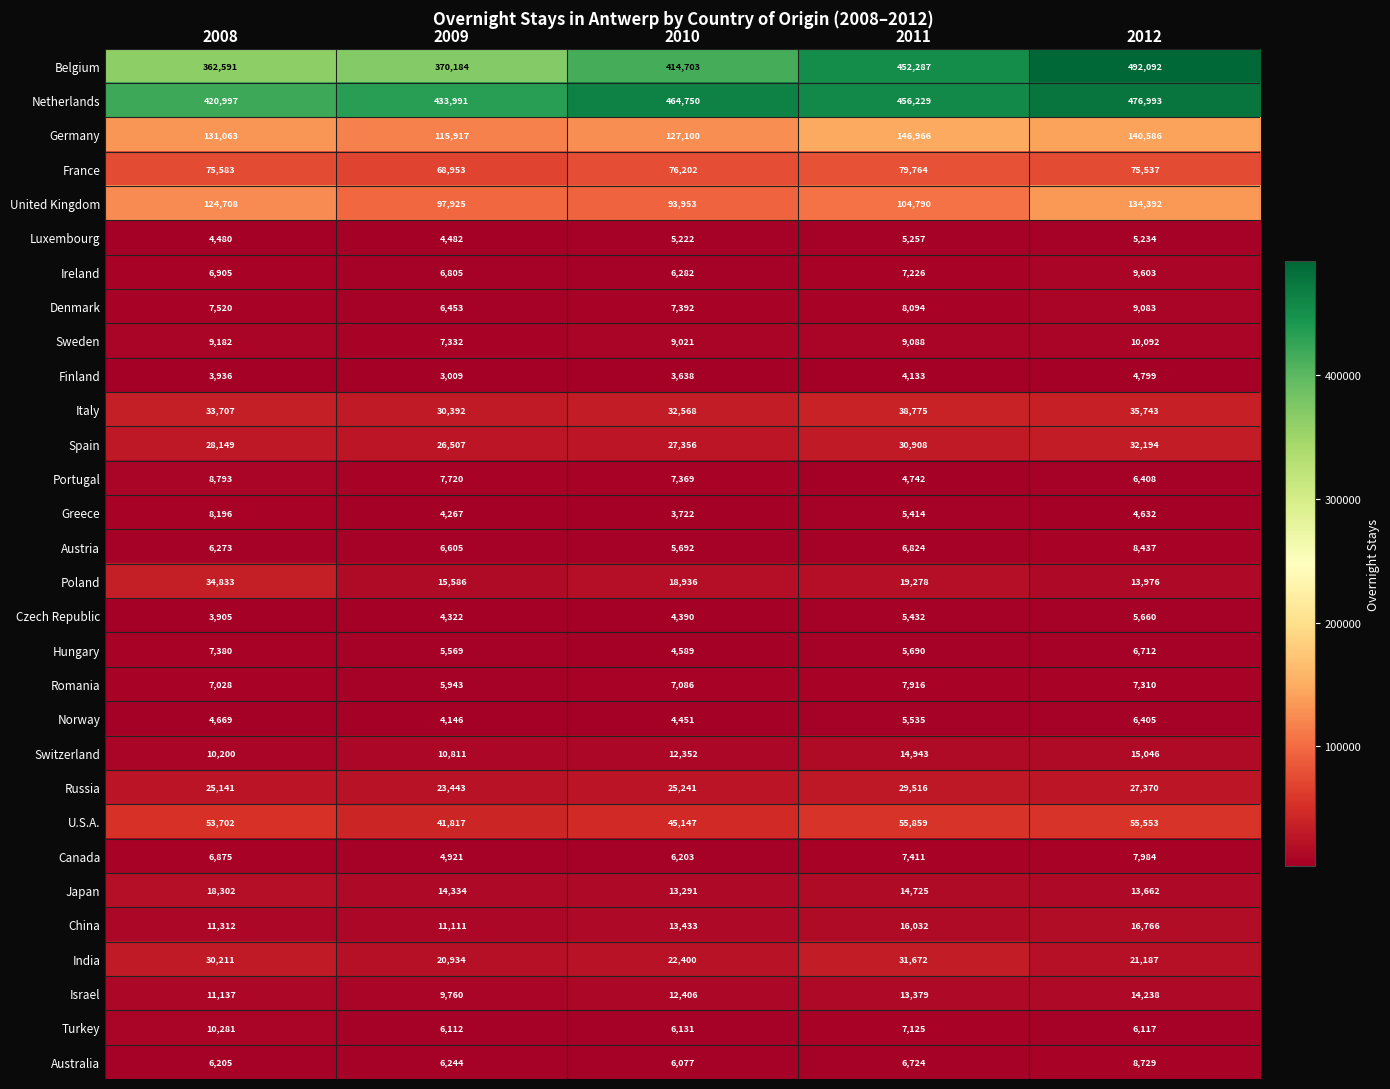

Where is Netherlands nearest to the value 448995?

2011